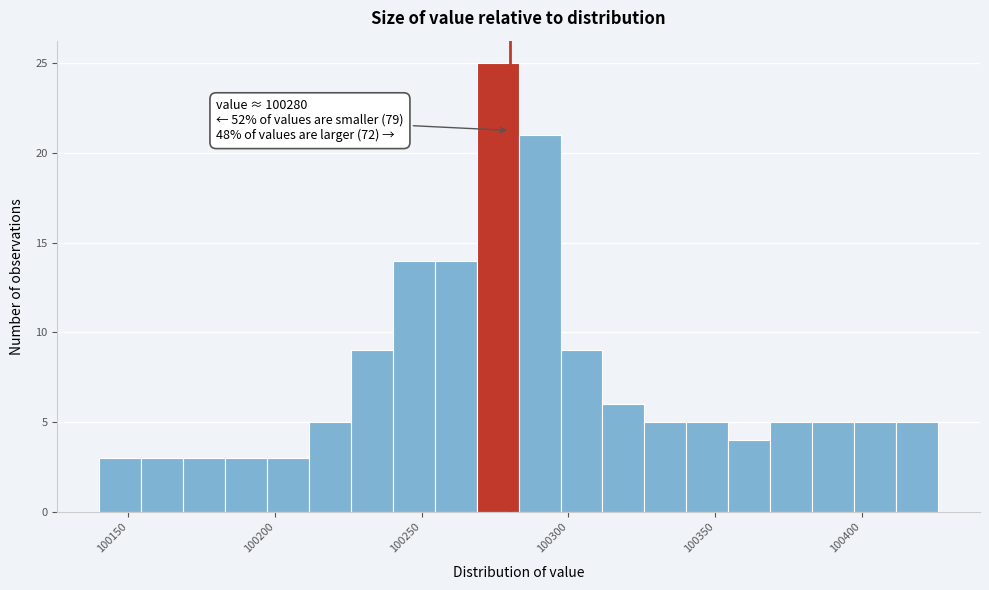

Read against the x-axis, roughly where is the centre of the tallest bar?

100275